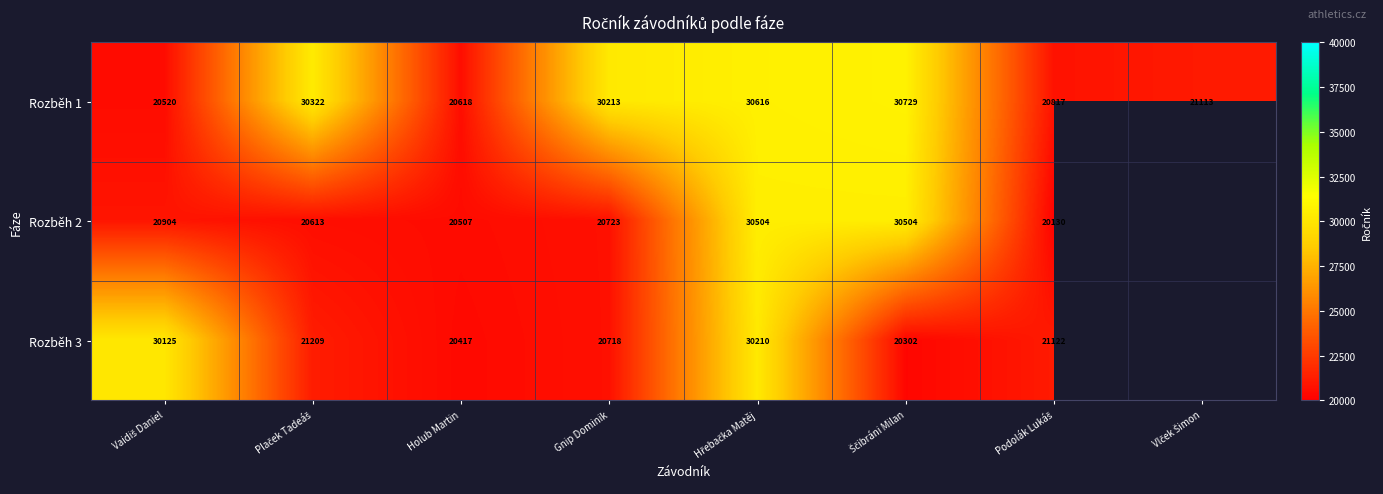

Rank the series at Holub Martin from highest to lowest value.

Rozběh 1, Rozběh 2, Rozběh 3